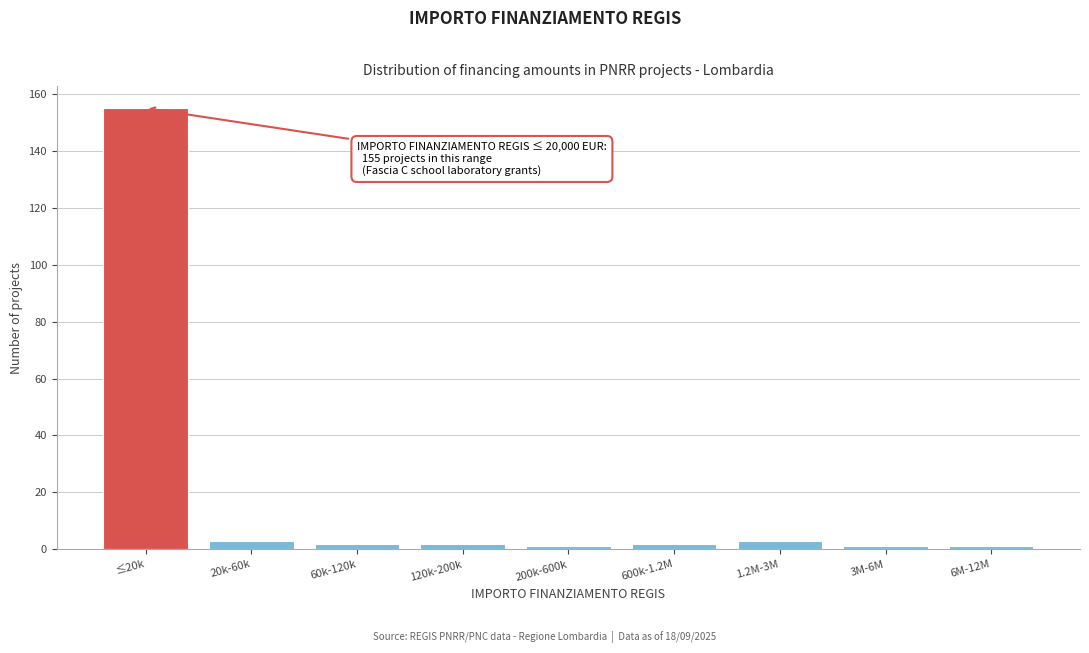

Reading left to right, extract all data points from this chart.

≤20k=155	20k-60k=3	60k-120k=2	120k-200k=2	200k-600k=1	600k-1.2M=2	1.2M-3M=3	3M-6M=1	6M-12M=1